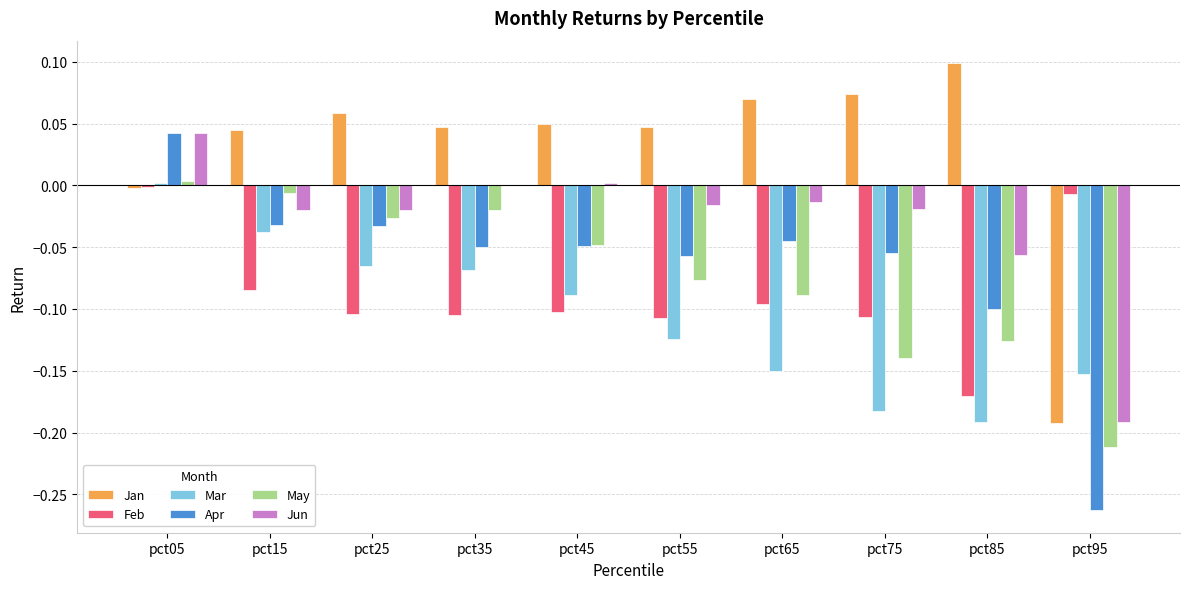

Are the bars horizontal?

No